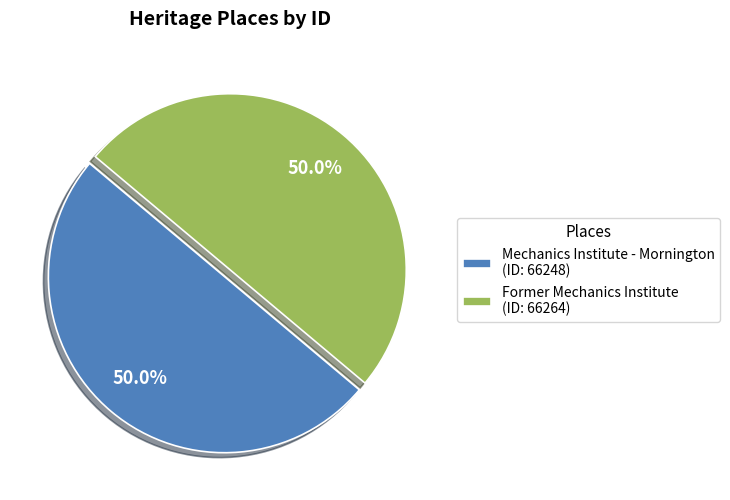

What is the ratio of the value at Former Mechanics Institute (ID: 66264) to the value at Mechanics Institute - Mornington (ID: 66248)?

1.0